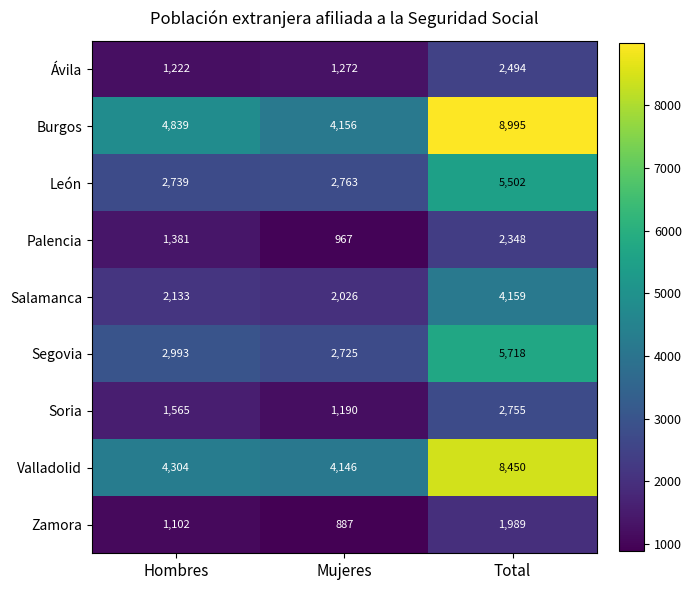

What is the average value of the Segovia series?

3812